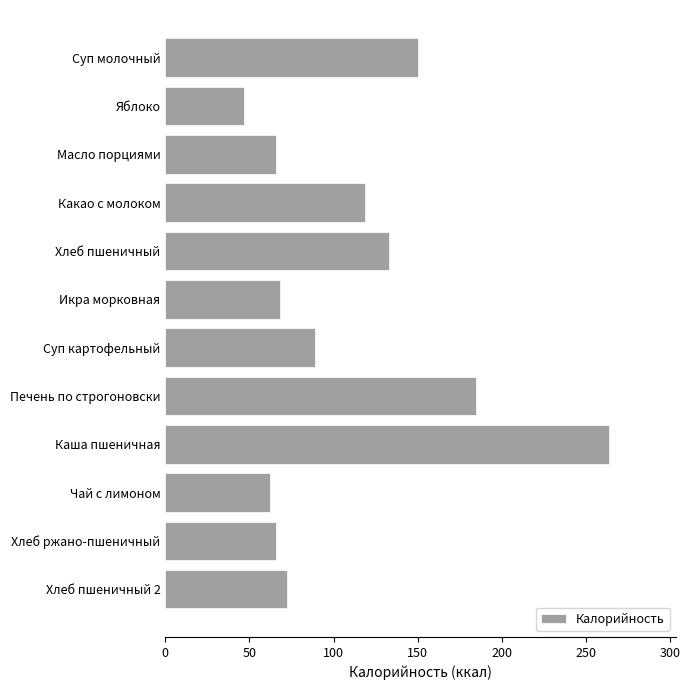

True or false: the data shows 65.7 at Хлеб ржано-пшеничный.

True